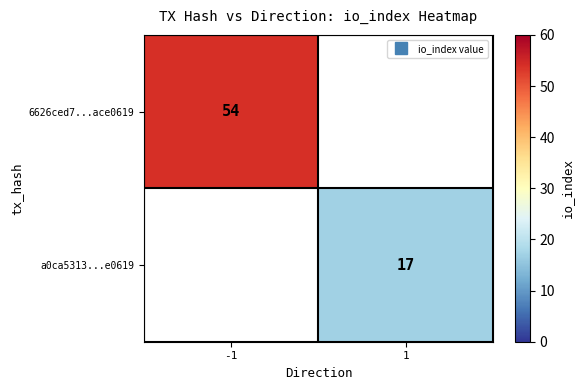

True or false: a0ca5313...e0619 has a value of 10.7 at 1.

False